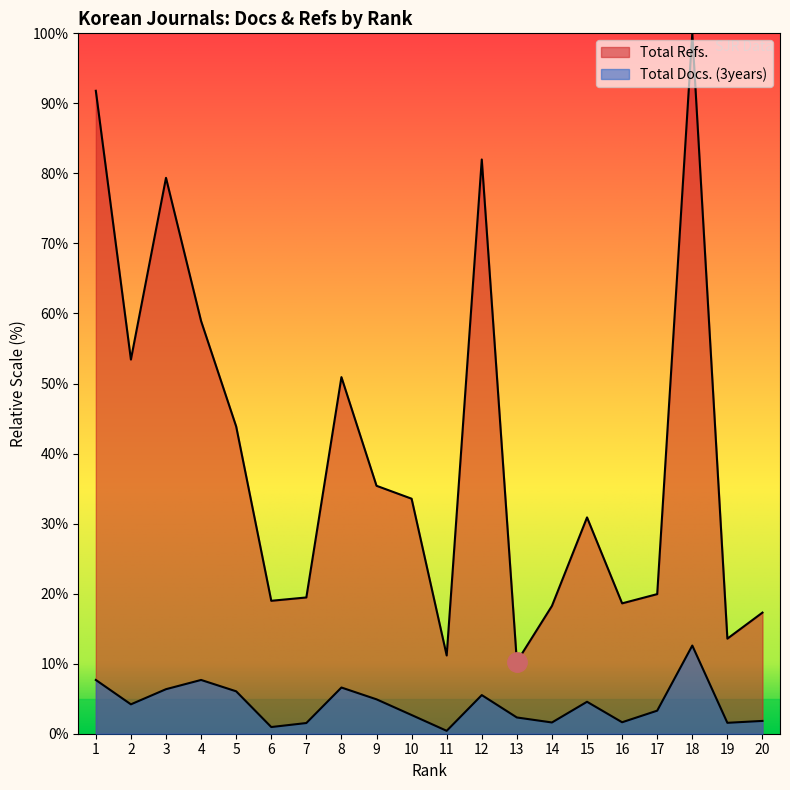

Which series has the largest range (max minus min)?

Total Refs.